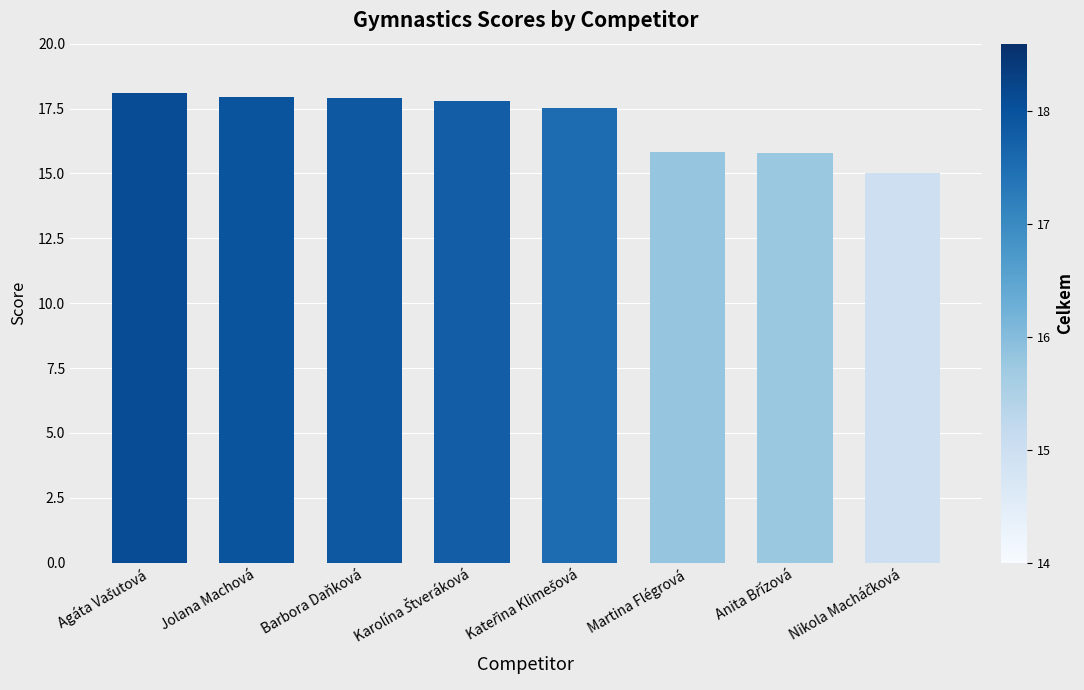

The value at Jolana Machová is 18.0. True or false?

True